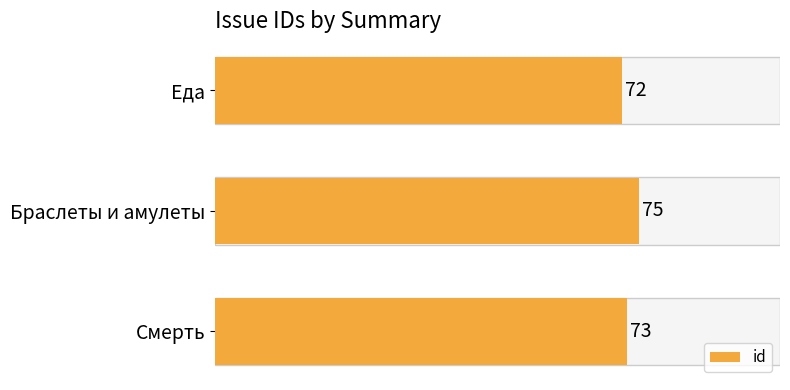

What is the sum of the values at Смерть and Браслеты и амулеты?

148